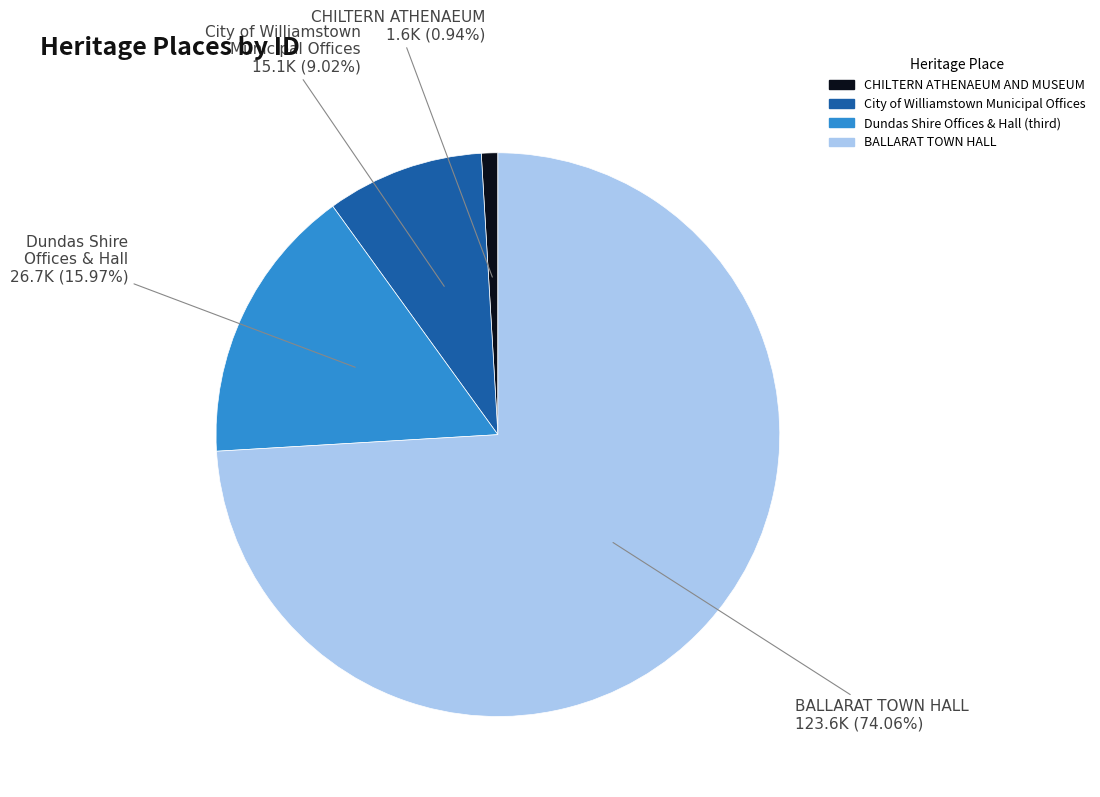

How much of the chart is everything except CHILTERN ATHENAEUM AND MUSEUM?

99.1%